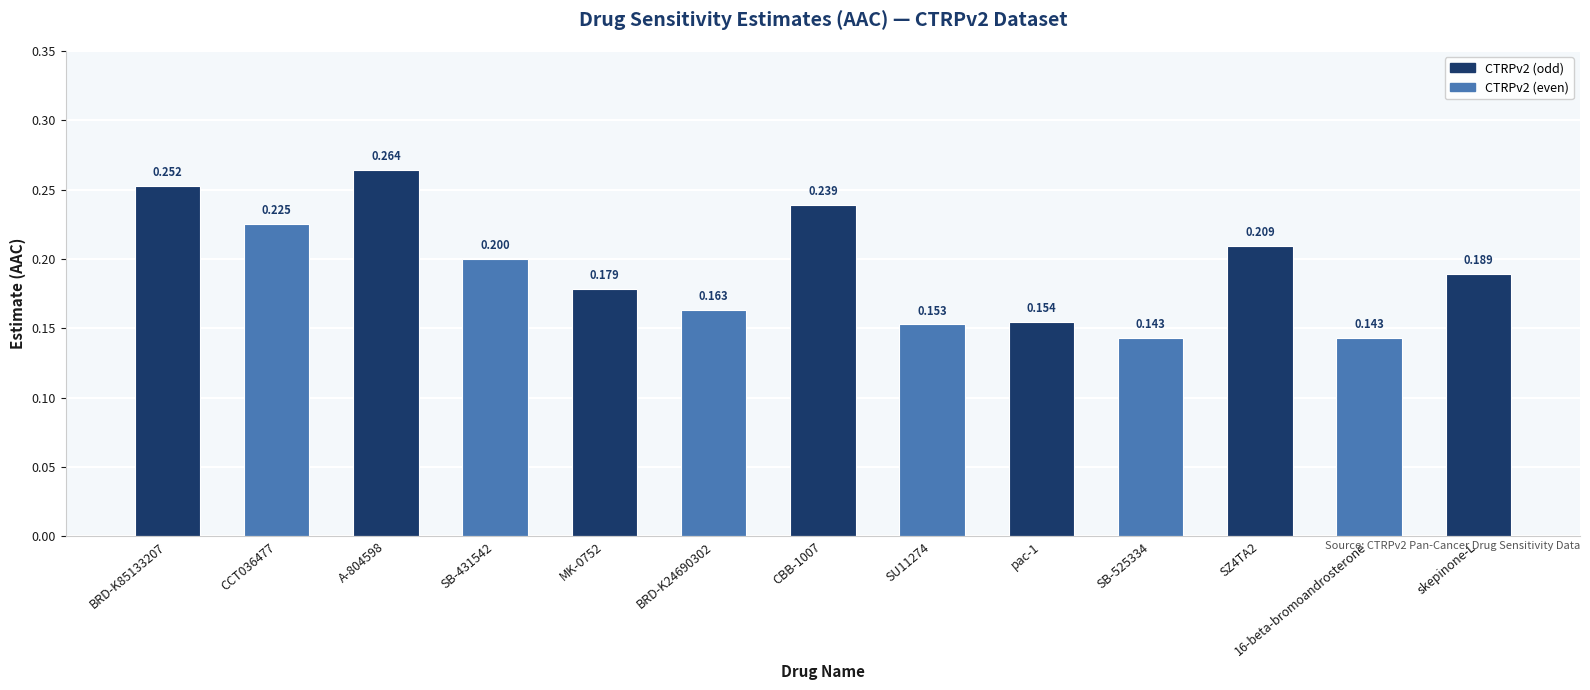

At which category does the chart reach its peak across all series?

A-804598